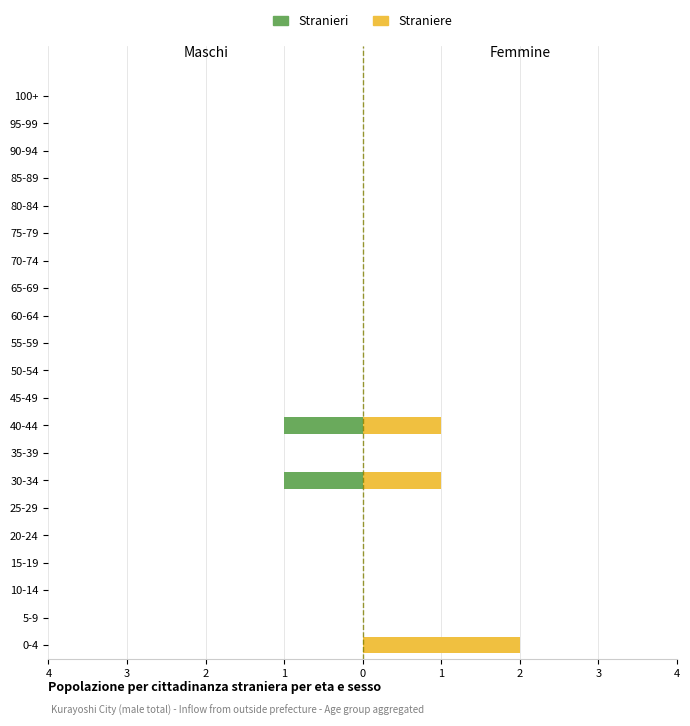

How many data points in Stranieri are less than 0?

2